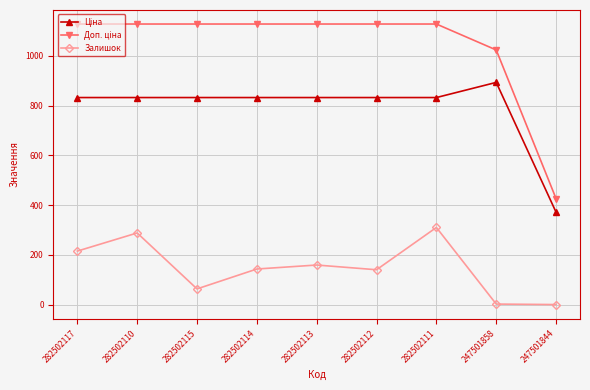

At how many categories does at least one series exceed 597?

8